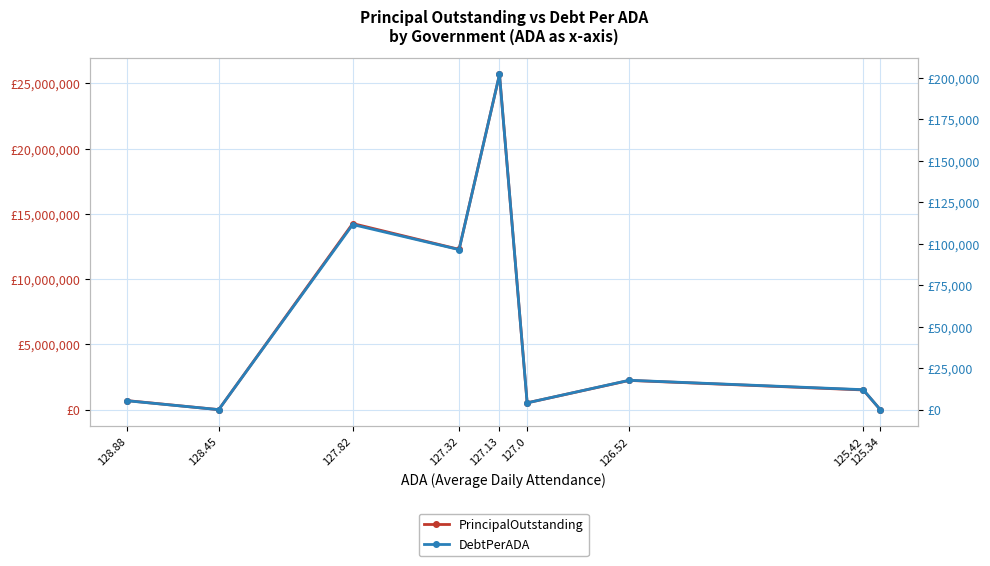

Does the chart display data point markers on the line(s)?

Yes